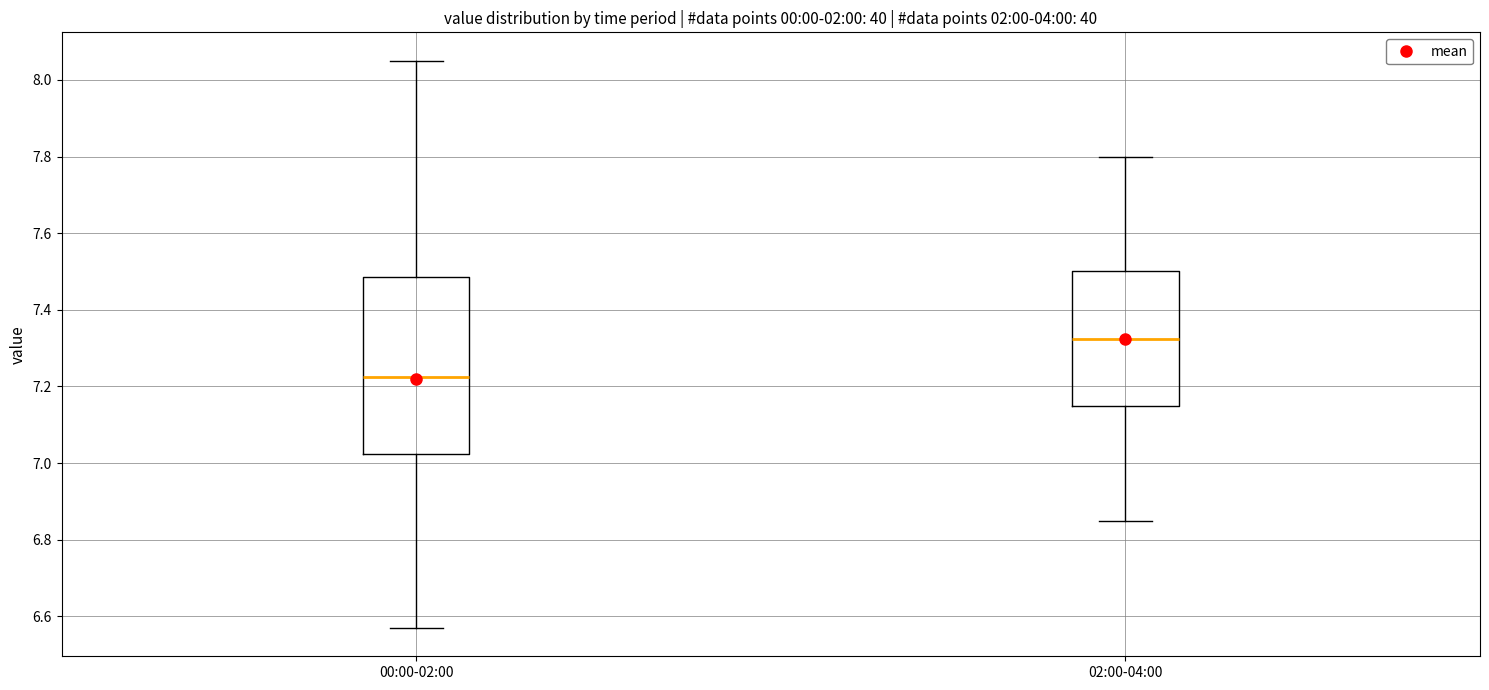

Reading left to right, read every box against the y-axis: the position of its median line, the range the box covers, and the ends of its whiskers. The values are not printed on the chart, so give them approximately, as read against the axis.

00:00-02:00: median 7.22, box 7.02 to 7.48, whiskers 6.58 to 8.06
02:00-04:00: median 7.32, box 7.16 to 7.50, whiskers 6.86 to 7.80